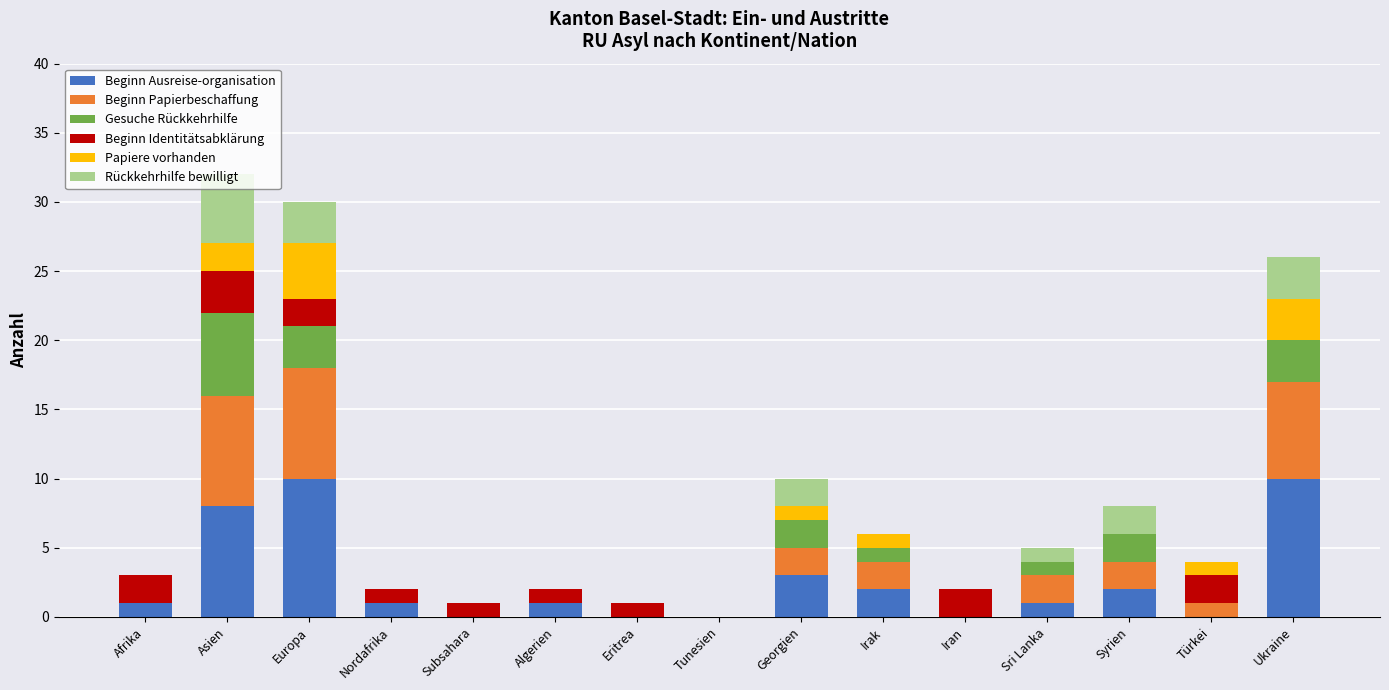

What is the maximum value for Beginn Ausreise-organisation?

10